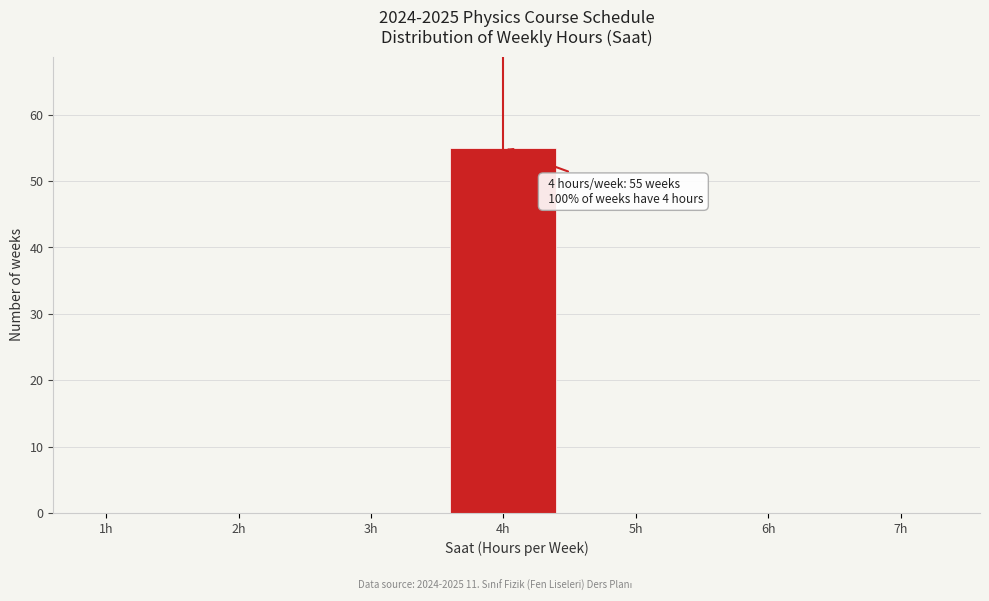

Reading left to right, what are all the values shown in this chart?

1h=0	2h=0	3h=0	4h=55	5h=0	6h=0	7h=0